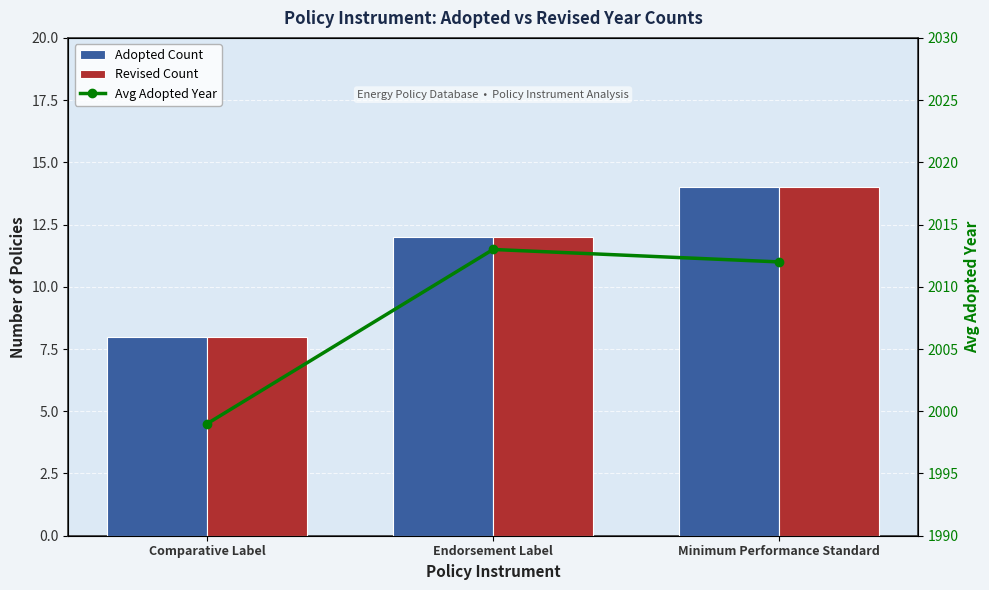

Read the Avg Adopted Year value at Comparative Label.

1999